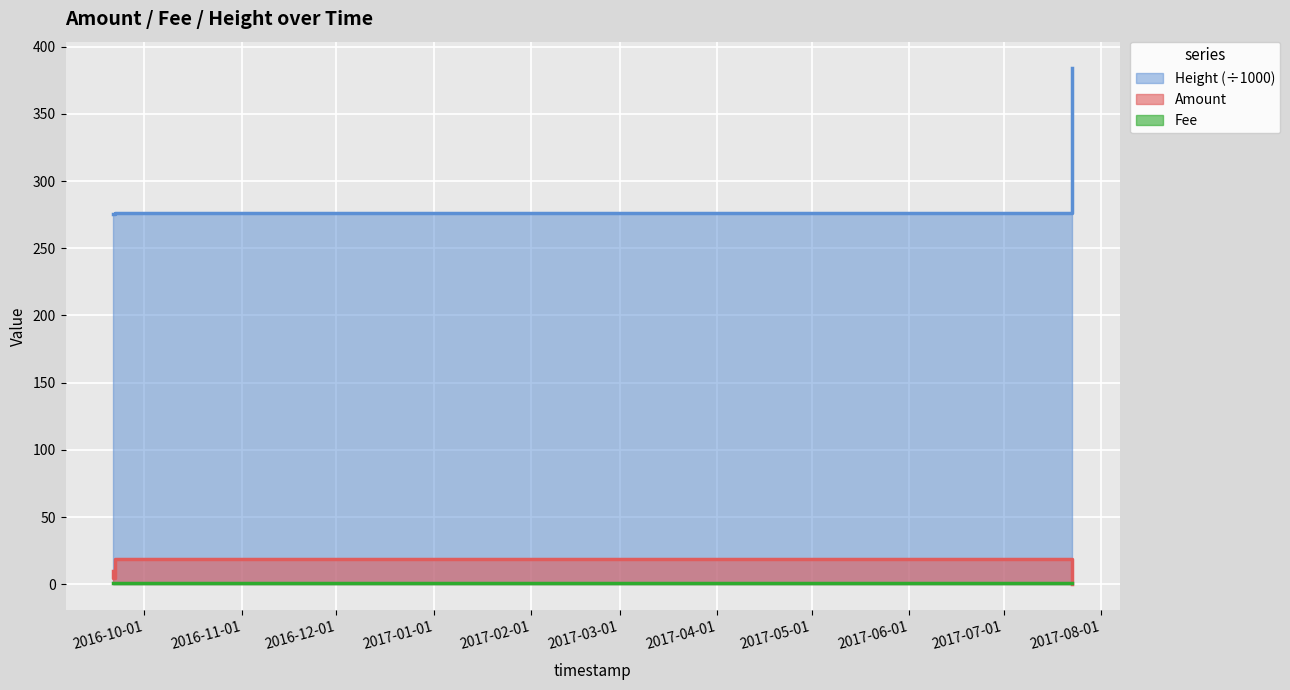

Is the value of Amount at 2017-07-22 15:21:04 greater than the value of Height at 2016-09-21 13:58:44?

No